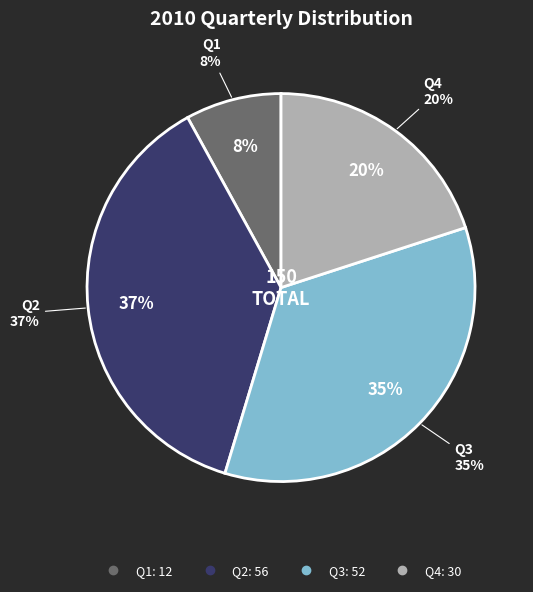

What is the smallest slice in the pie chart?

Q1